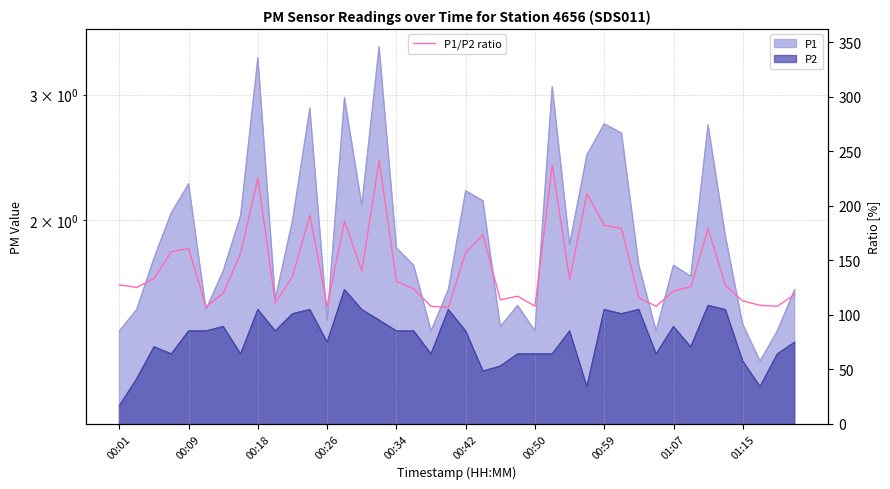

What is the lowest value of the P1/P2 ratio series?

106.7